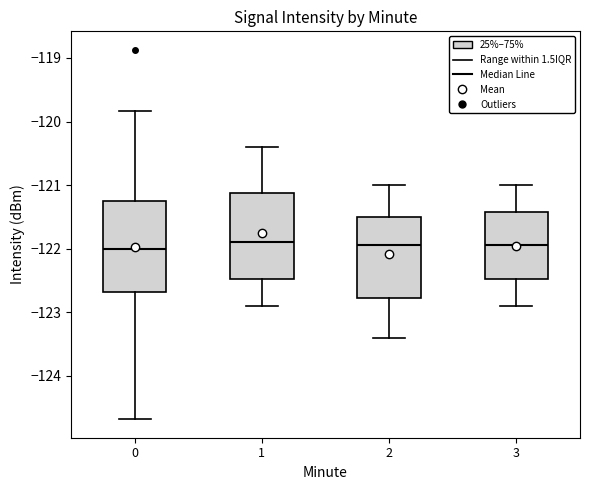

Reading left to right, transcribe this box plot: for each box, give where its median line is, the range the box spans, and where its two whiskers end, as read against the y-axis. The values are not printed on the chart, so give them approximately, as read against the axis.

0: median -122.0, box -122.7 to -121.3, whiskers -124.7 to -119.8
1: median -121.9, box -122.5 to -121.1, whiskers -122.9 to -120.4
2: median -121.9, box -122.8 to -121.5, whiskers -123.4 to -121.0
3: median -121.9, box -122.5 to -121.4, whiskers -122.9 to -121.0